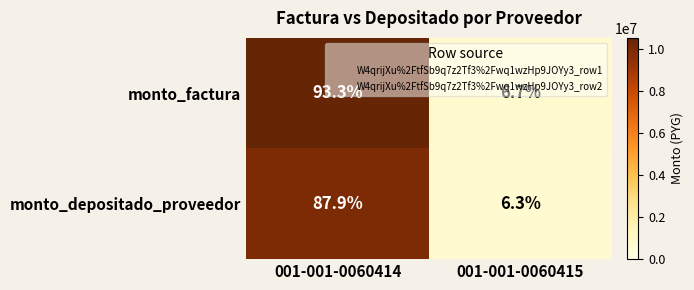

True or false: monto_factura has a value of 6.7 at 001-001-0060415.

True